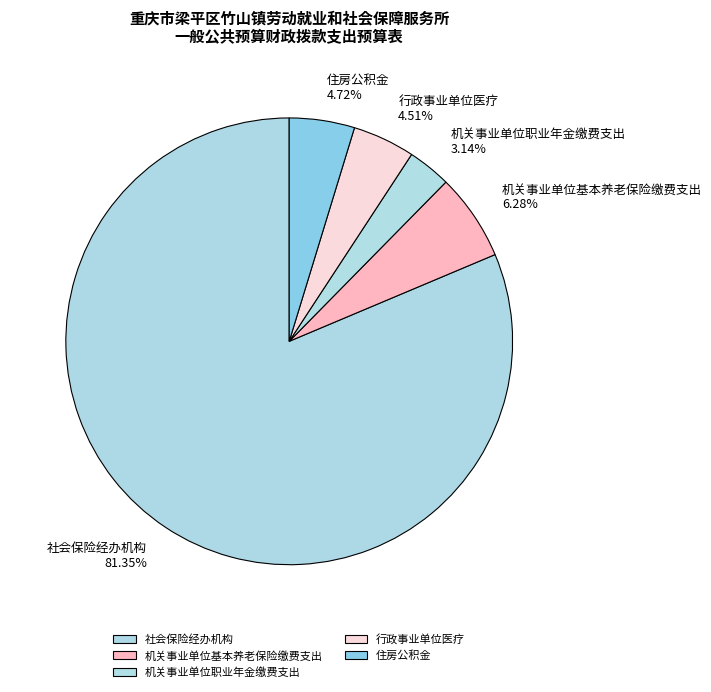

Which has a higher value, 机关事业单位职业年金缴费支出 or 行政事业单位医疗?

行政事业单位医疗